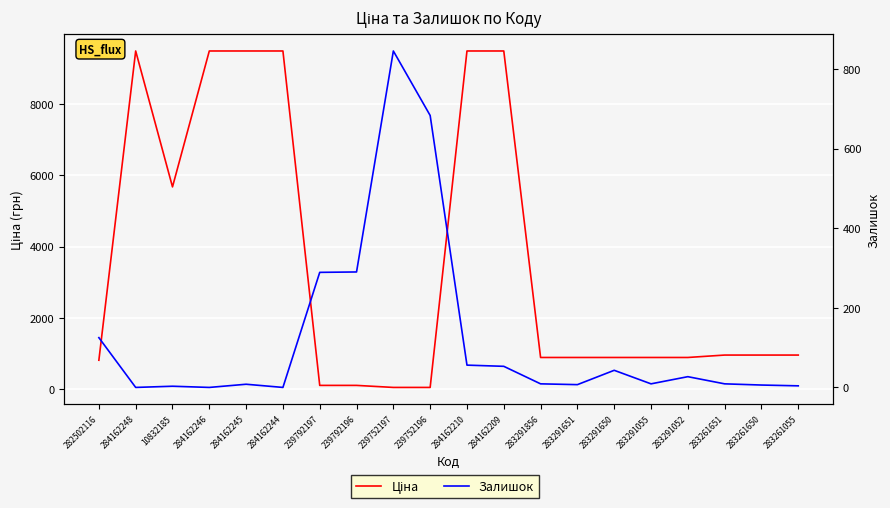

The Ціна series shows 1562.8 at 283261651. True or false?

False